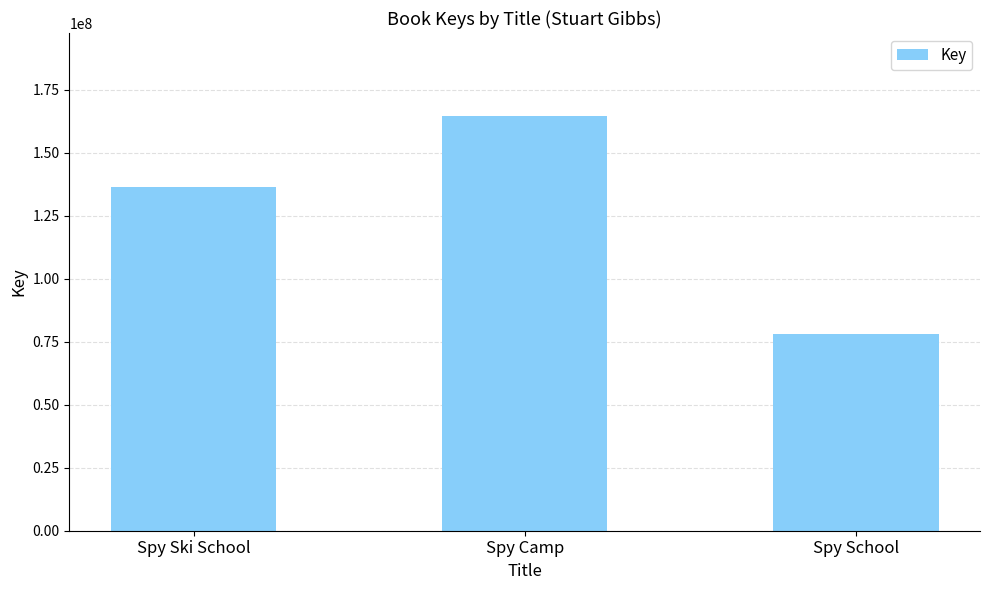

List the labels in order of value, smallest first.

Spy School, Spy Ski School, Spy Camp